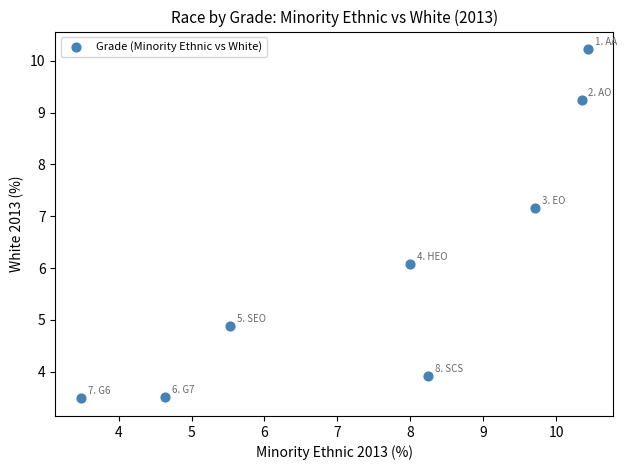

What is the range of X values (max minus min)?

7.0